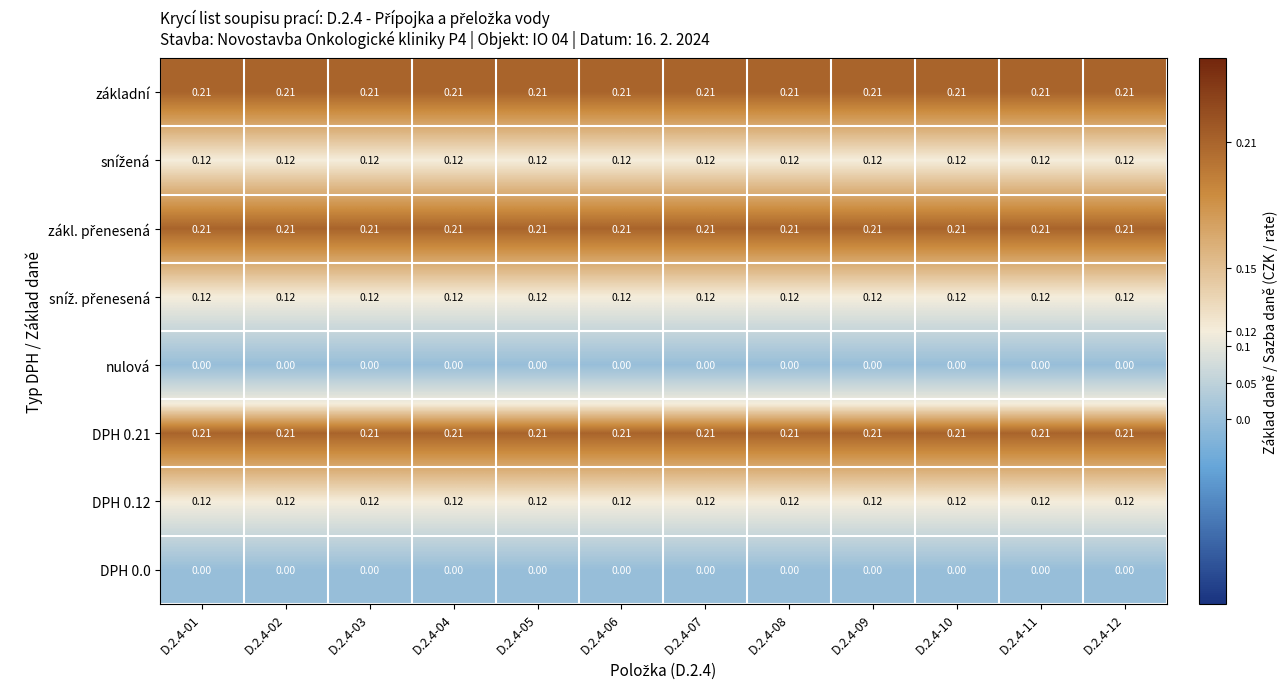

Is the value of DPH 0.0 at D.2.4-09 greater than the value of základní at D.2.4-01?

No